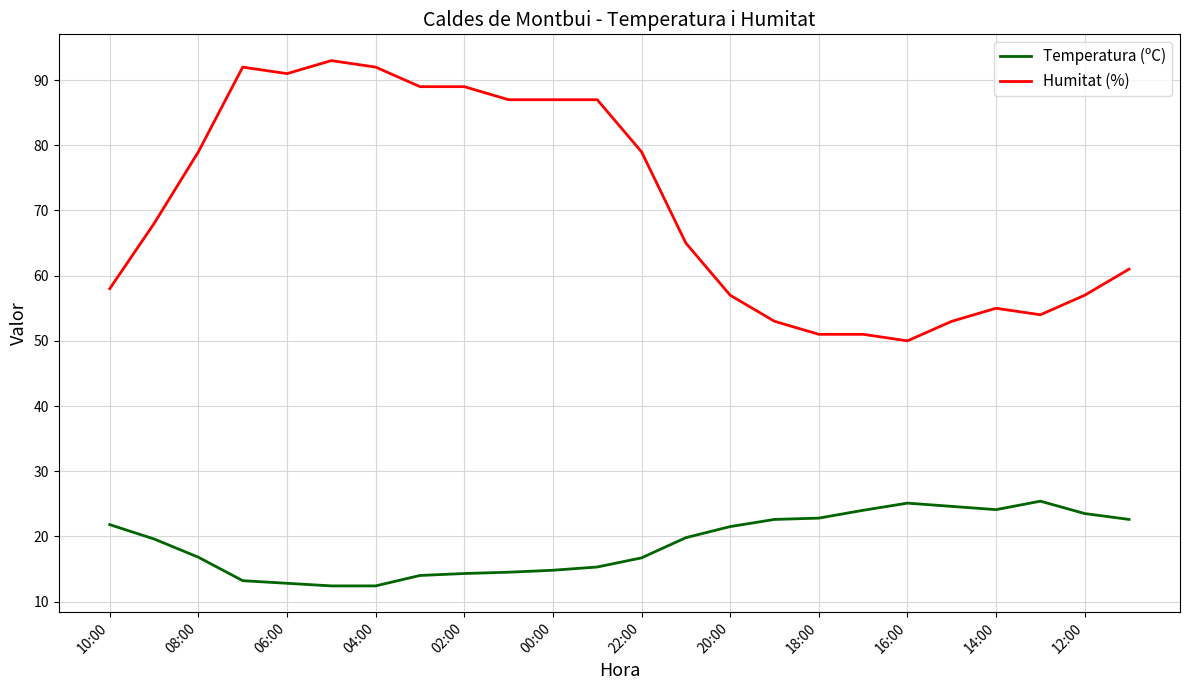

What is the maximum value shown in the chart?

93.0